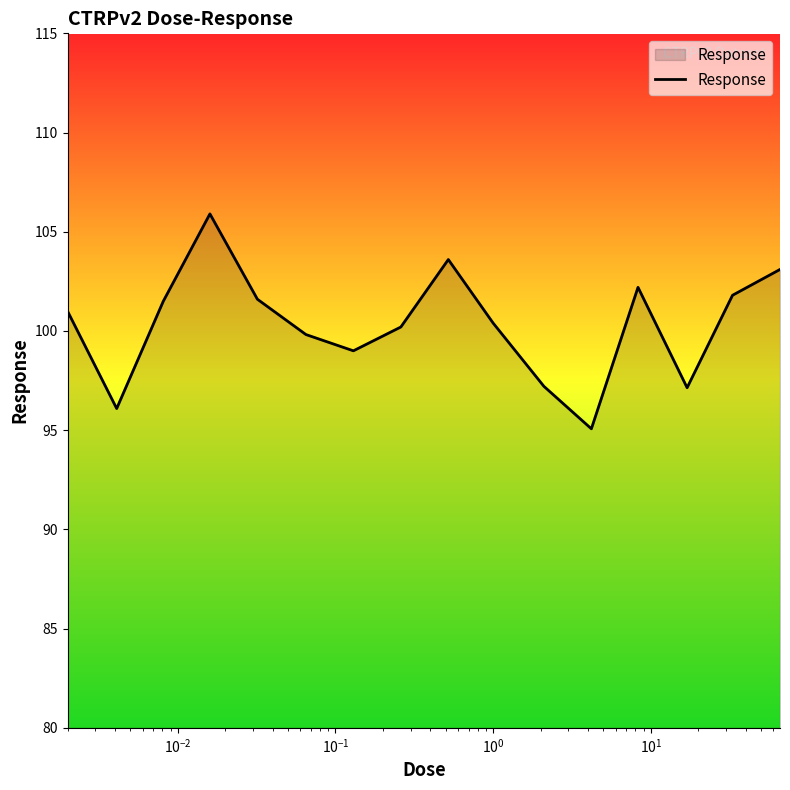

What is the minimum value shown in the chart?

95.1